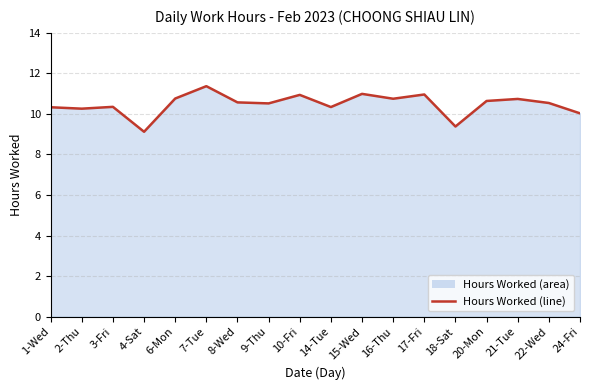

What is the approximate value at 7-Tue?

11.4